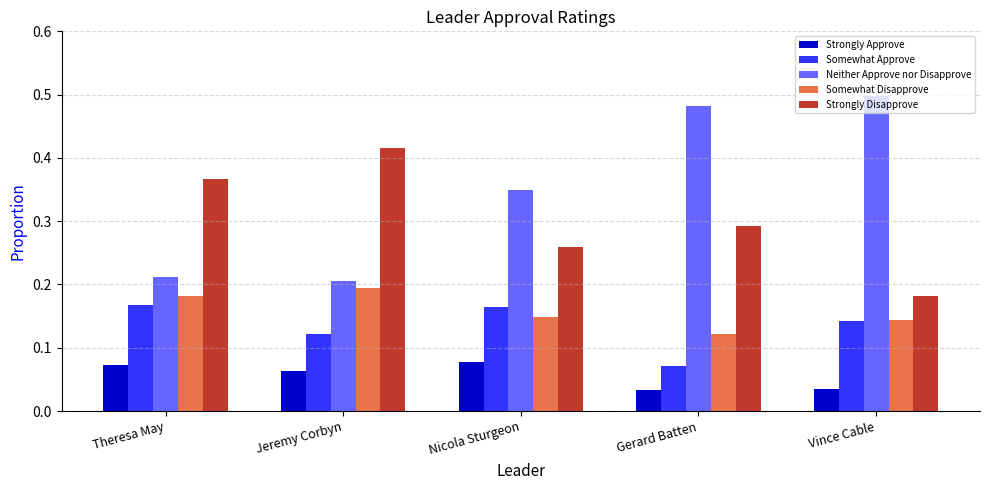

What are all the series names shown in the legend?

Strongly Approve, Somewhat Approve, Neither Approve nor Disapprove, Somewhat Disapprove, Strongly Disapprove